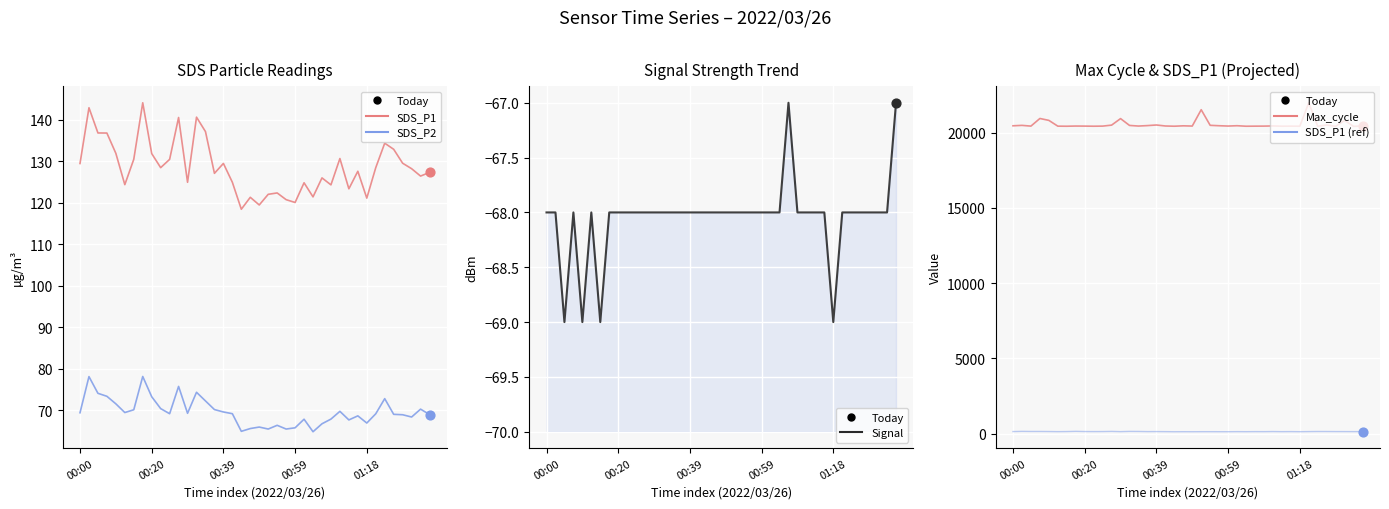

What are all the series names shown in the legend?

SDS_P1, SDS_P2, Signal, Max_cycle, SDS_P1 (ref)